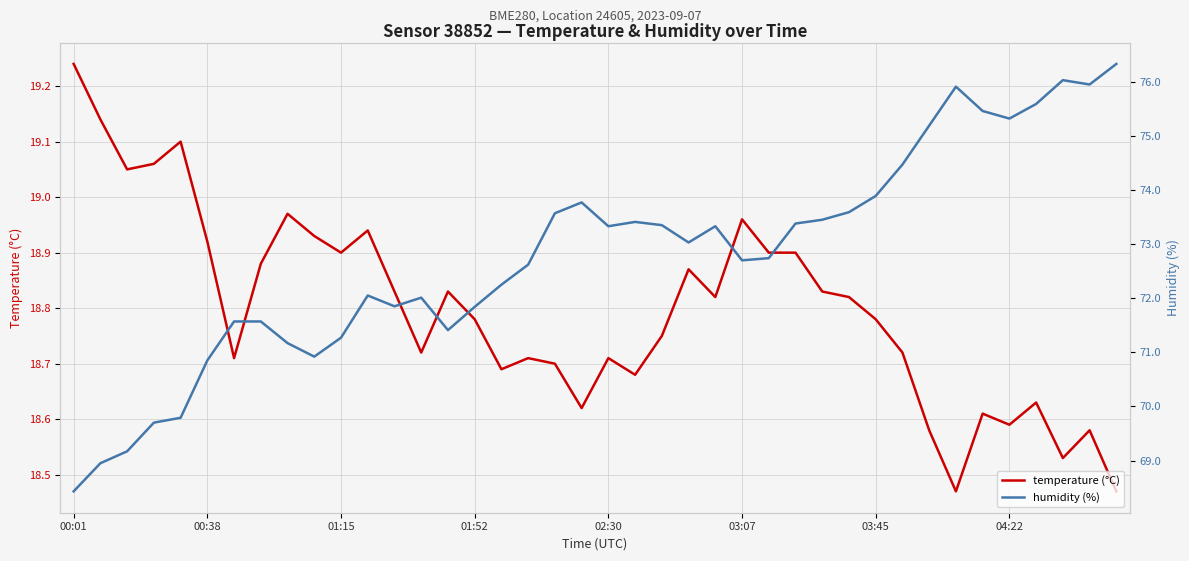

True or false: humidity (%) has more than 0 points higher than both neighbors.

True